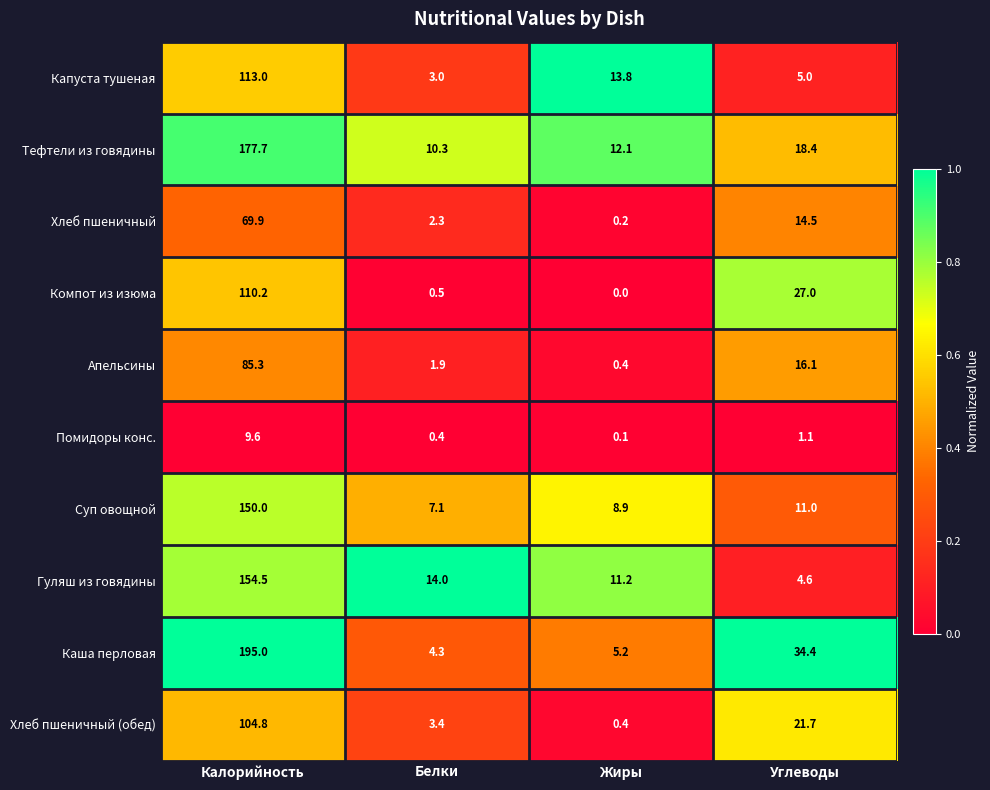

Rank the series at Белки from highest to lowest value.

Гуляш из говядины, Тефтели из говядины, Суп овощной, Каша перловая, Хлеб пшеничный (обед), Капуста тушеная, Хлеб пшеничный, Апельсины, Компот из изюма, Помидоры конс.